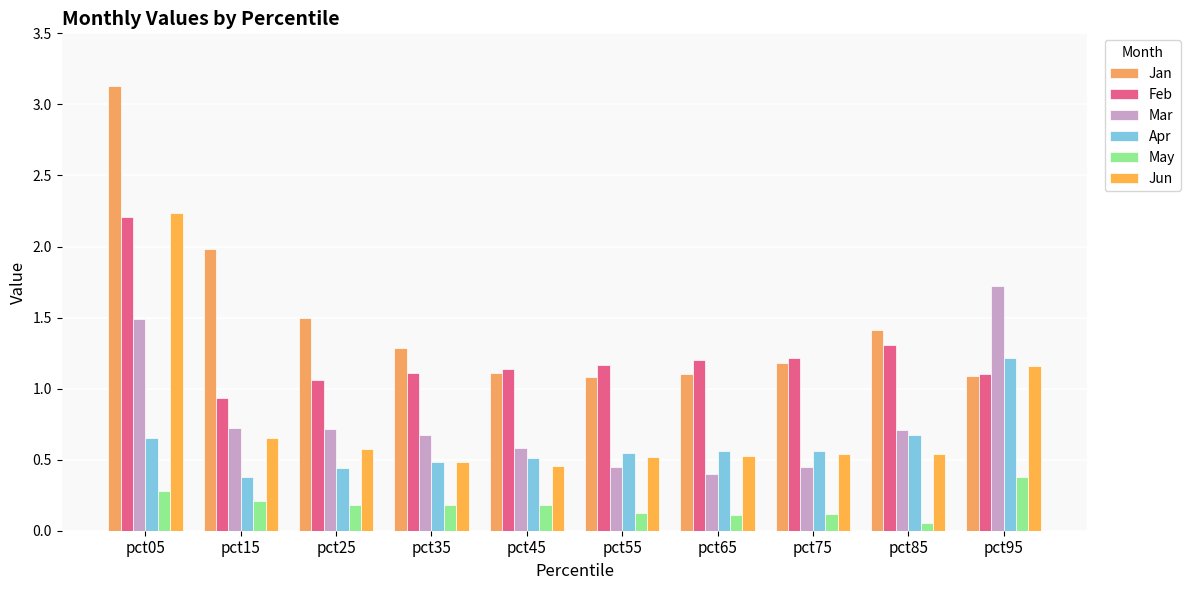

Which series has the largest total across all categories?

Jan